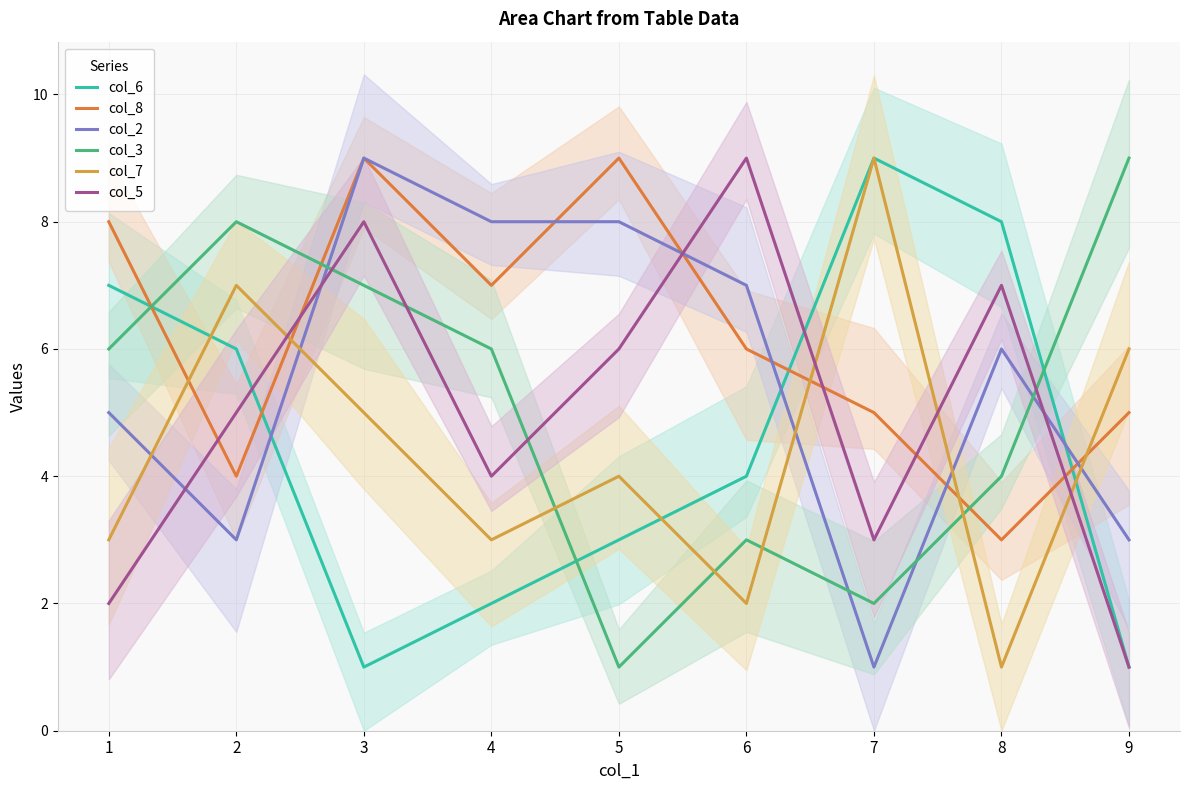

How many intersections are there between col_7 and col_6?

3